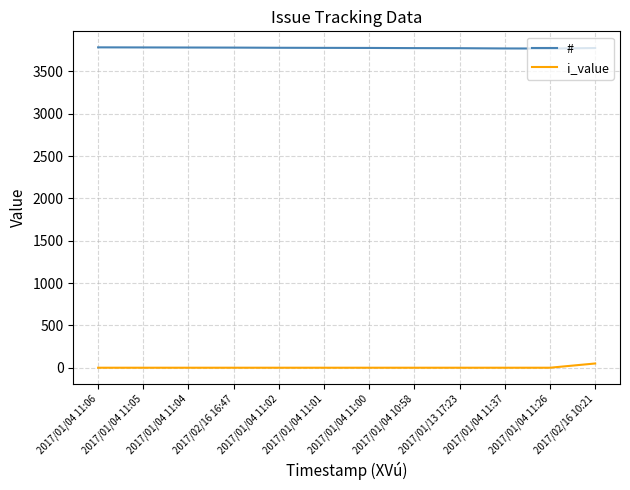

True or false: i_value and # cross at least once.

False